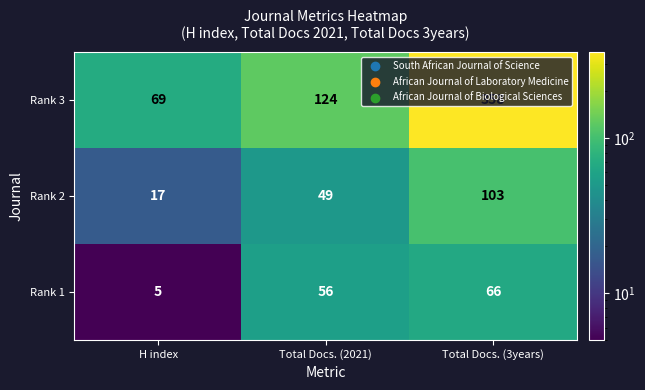

What is the maximum value shown in the chart?

358